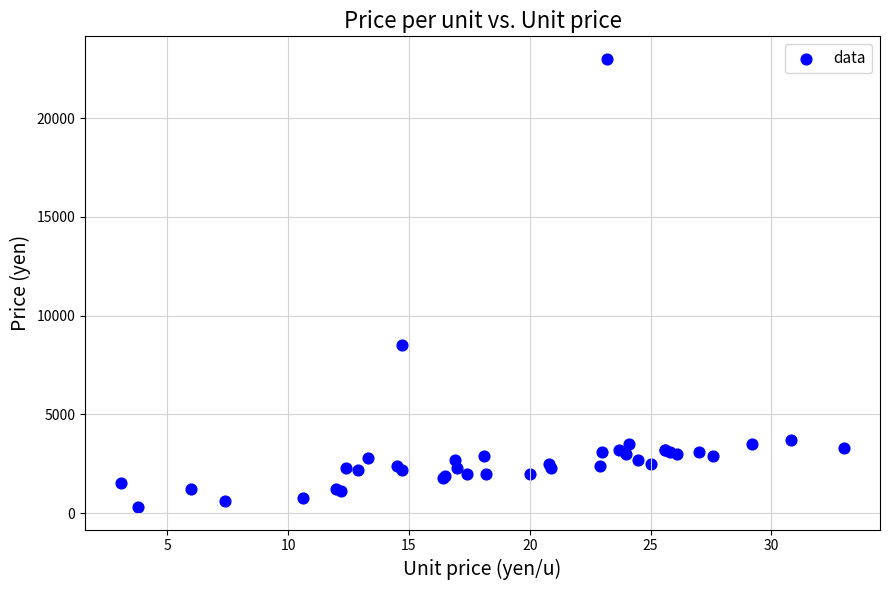

What Y value in the scatter plot is closest to 11650?

8500